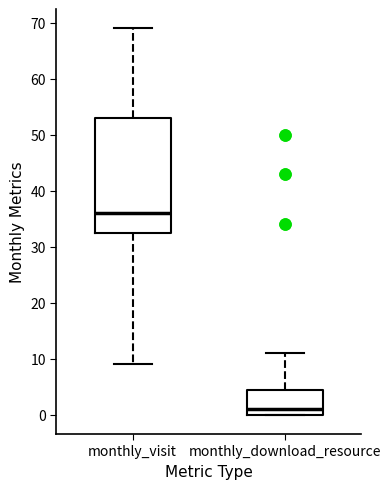

Reading left to right, read every box against the y-axis: the position of its median line, the range the box covers, and the ends of its whiskers. The values are not printed on the chart, so give them approximately, as read against the axis.

monthly_visit: median 36, box 33 to 53, whiskers 9 to 69
monthly_download_resource: median 1, box 0 to 5, whiskers 0 to 11